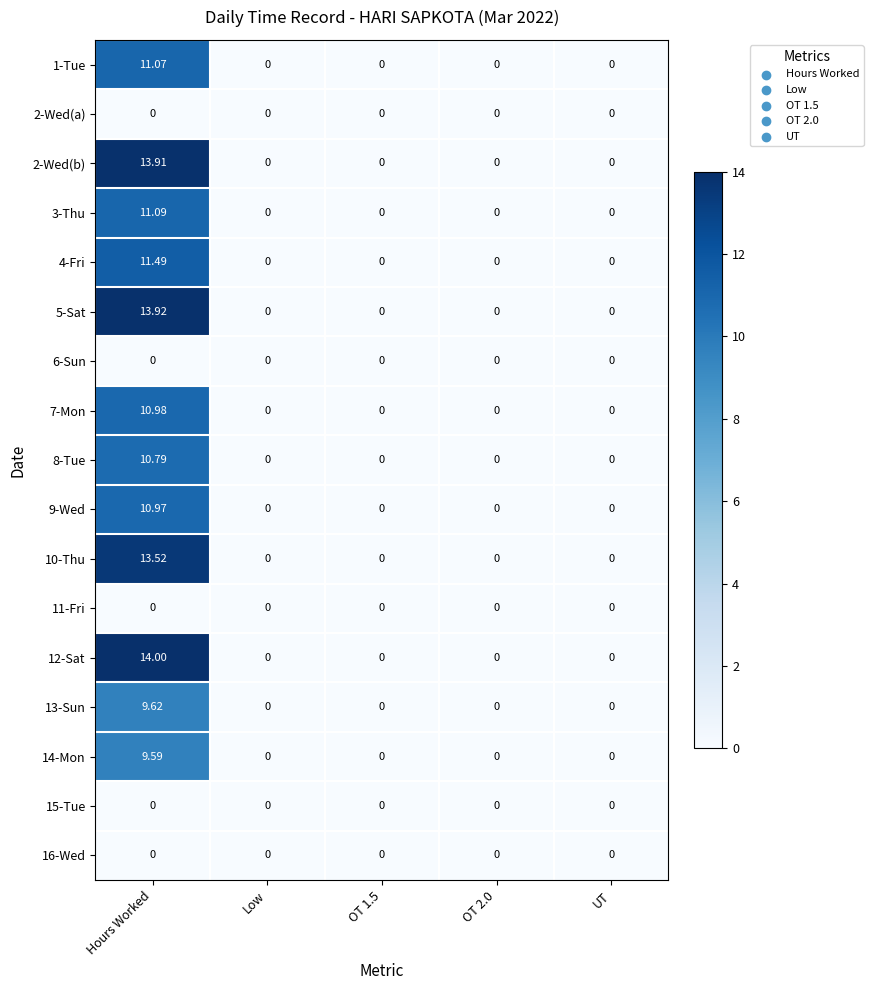

Which category has the highest value across all series?

Hours Worked